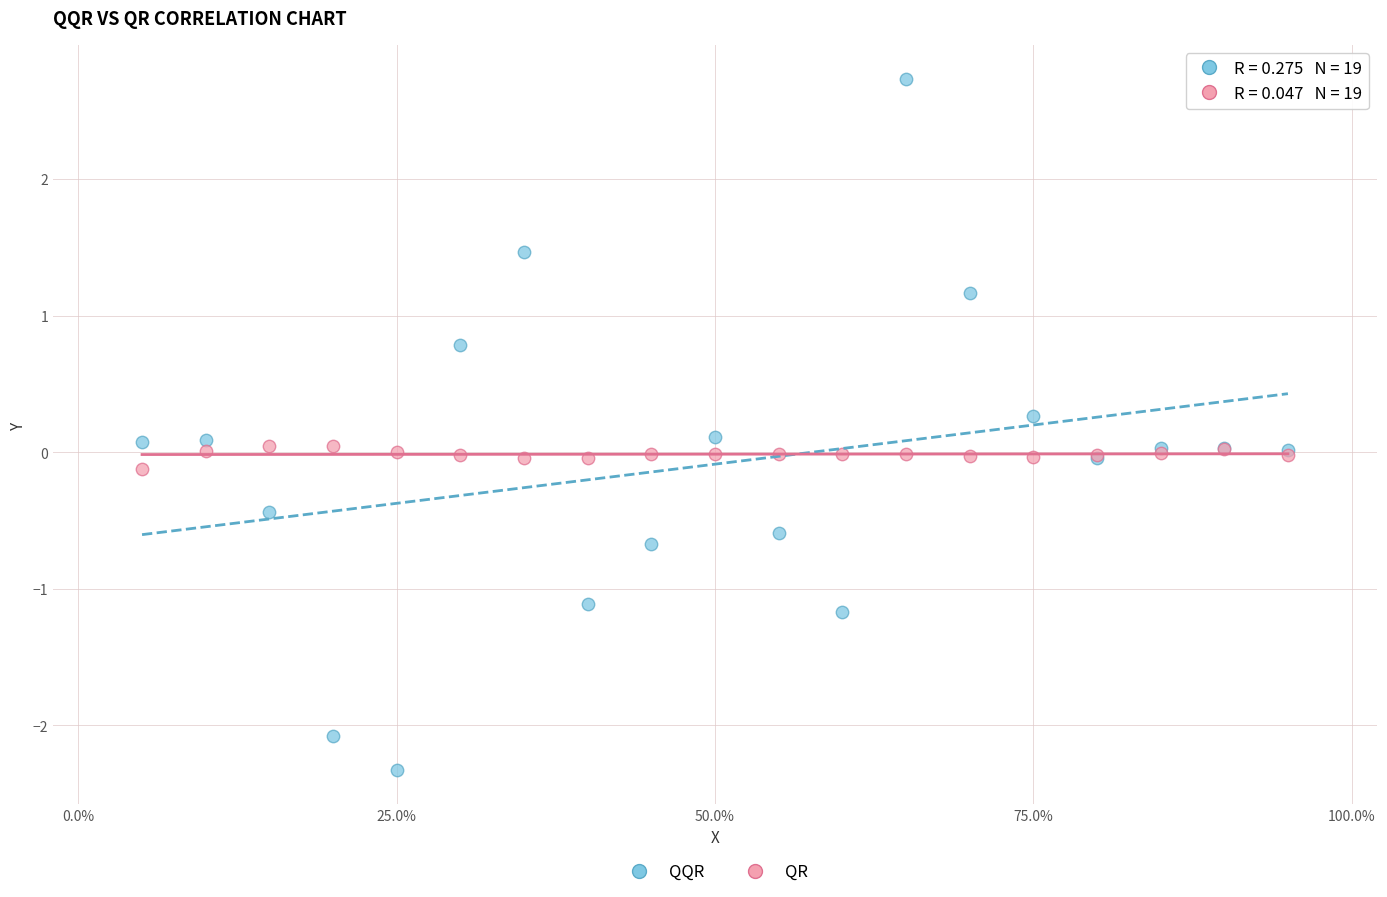

Which series reaches the maximum Y coordinate?

QQR